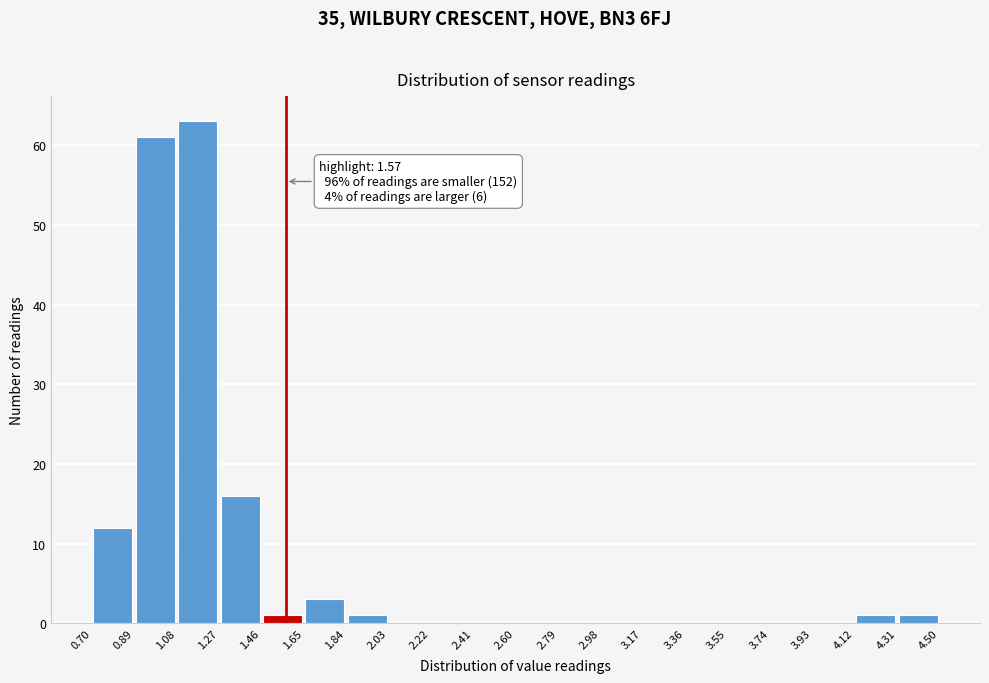

Which range on the x-axis has the tallest bar?

1.08 to 1.27